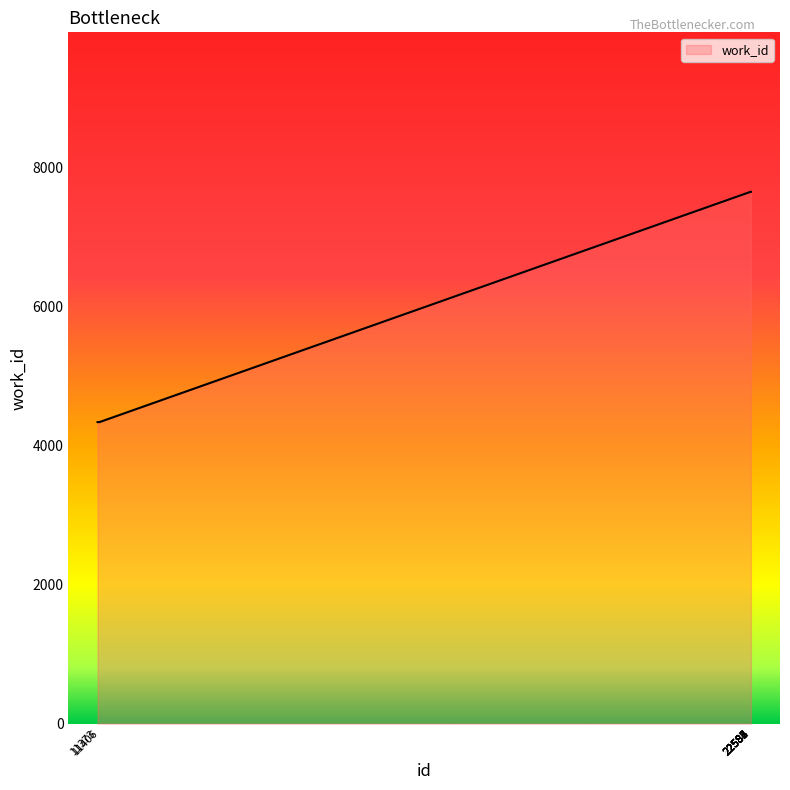

Read the value at 22582, to the nearest 50.

7650